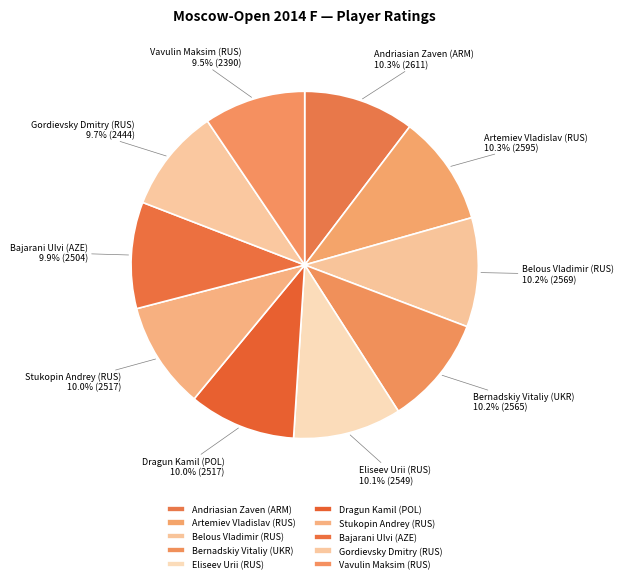

The Stukopin Andrey (RUS) slice represents 10% of the pie. True or false?

True